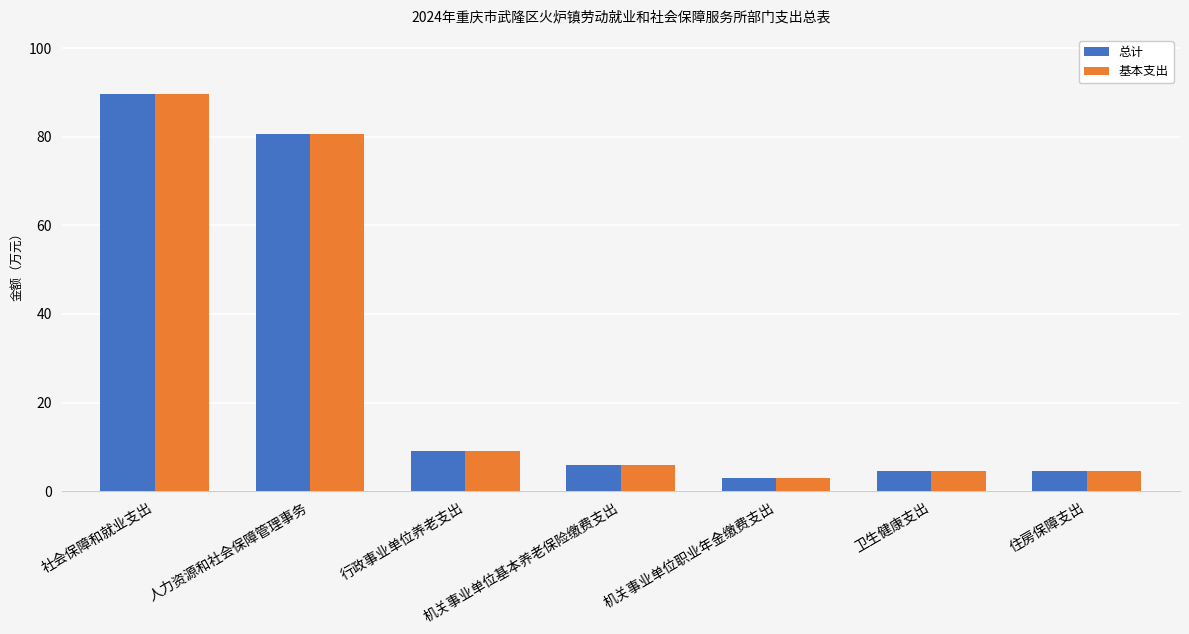

What is the sum of the 总计 values at 住房保障支出 and 卫生健康支出?

9.0